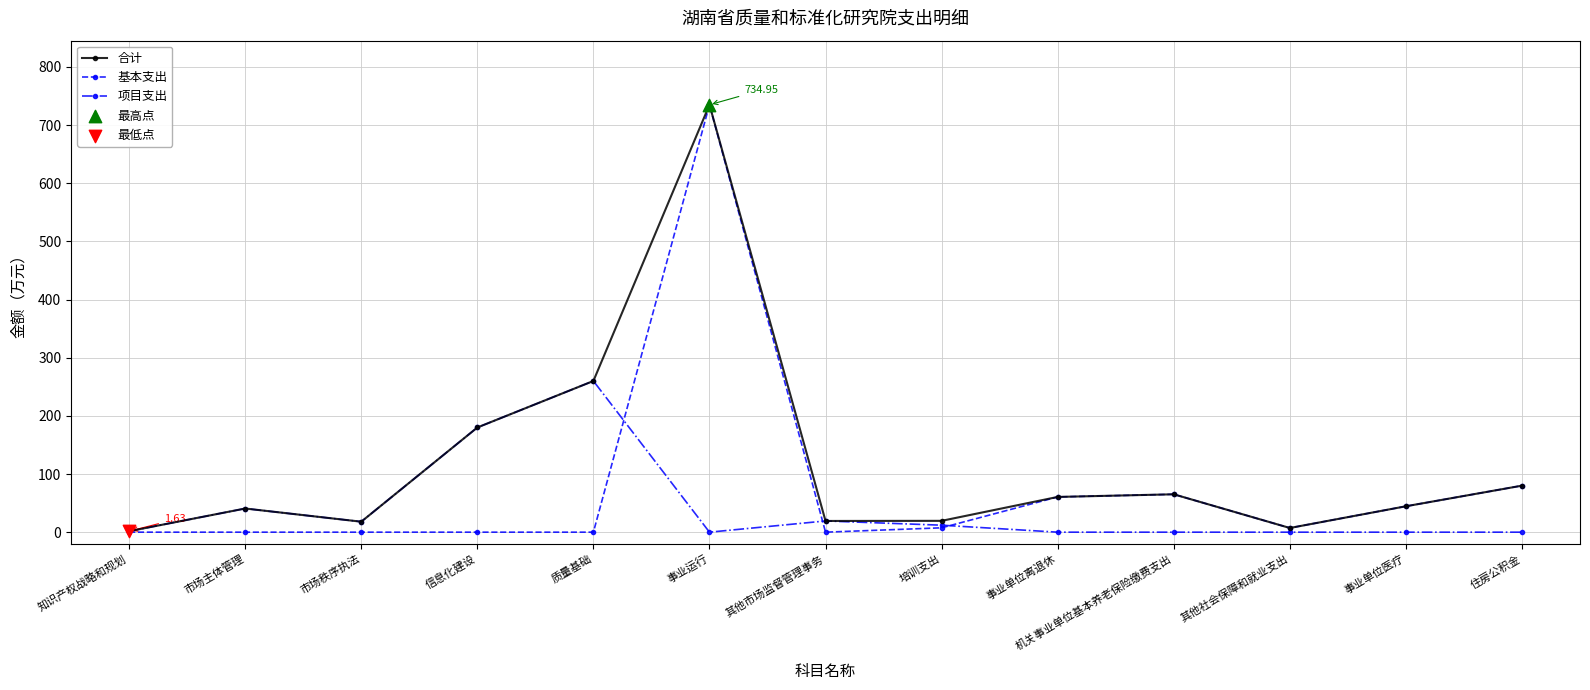

At which category is the sum across all series the highest?

事业运行